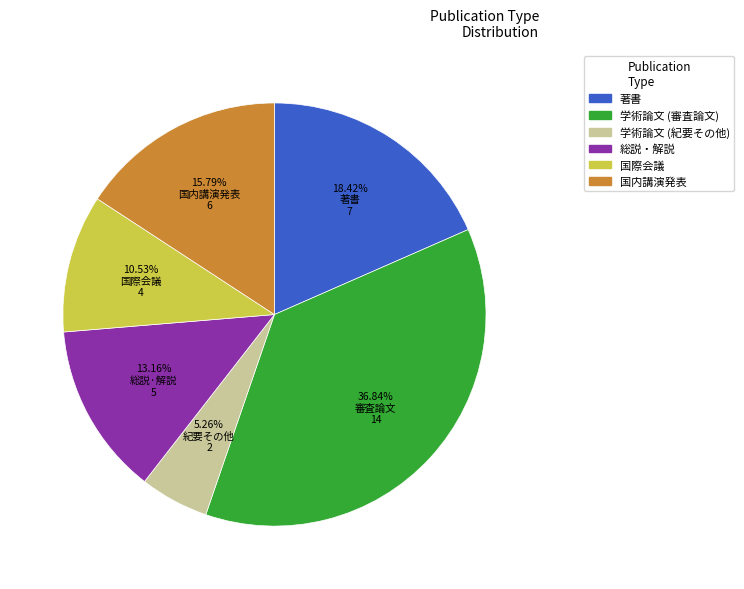

What is the largest slice in the pie chart?

学術論文 (審査論文)